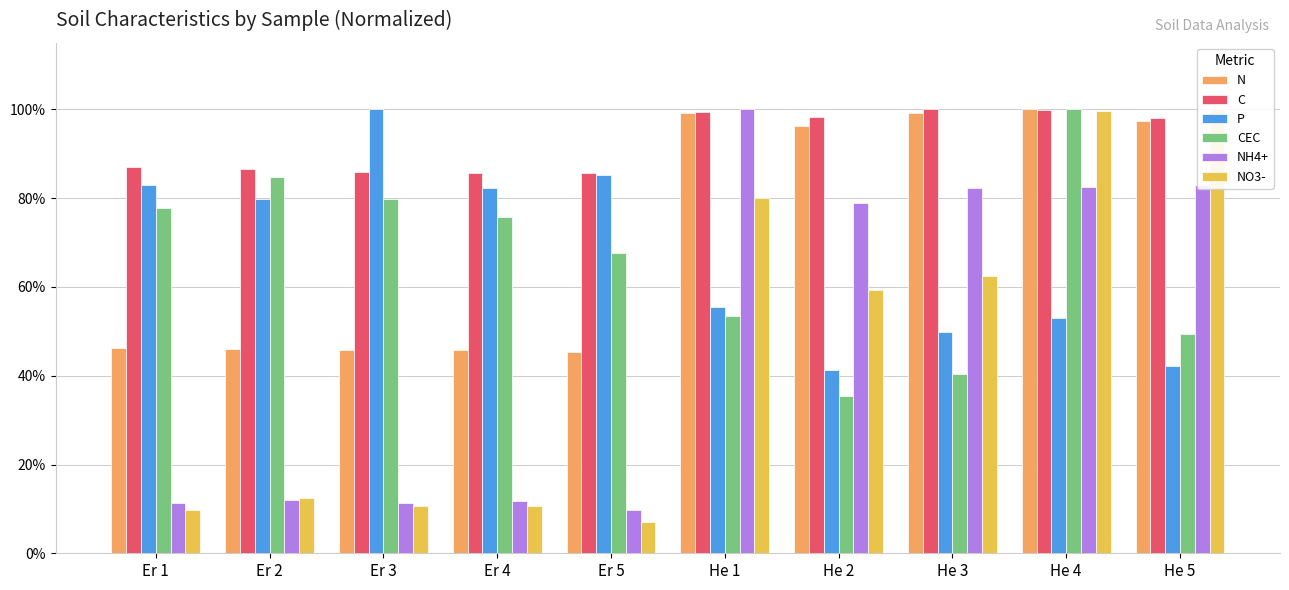

At Er 4, list the series in order from largest to smallest.

C, P, CEC, N, NH4+, NO3-